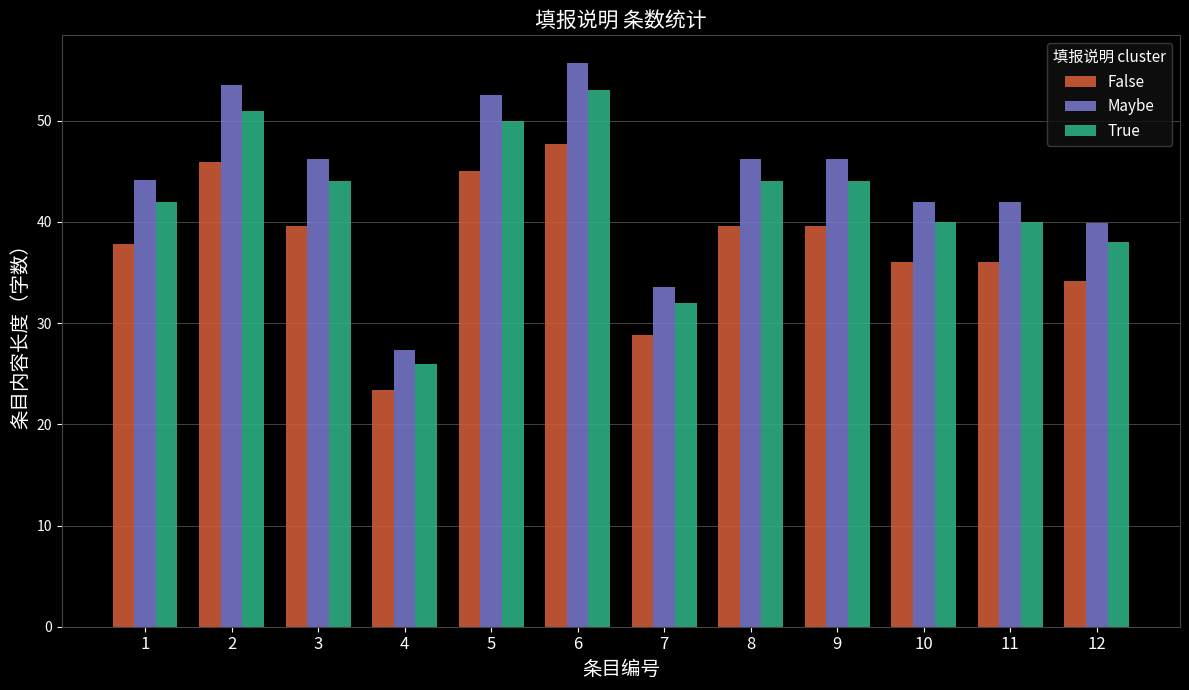

Is it true that True equals 50.0 at 5?

True